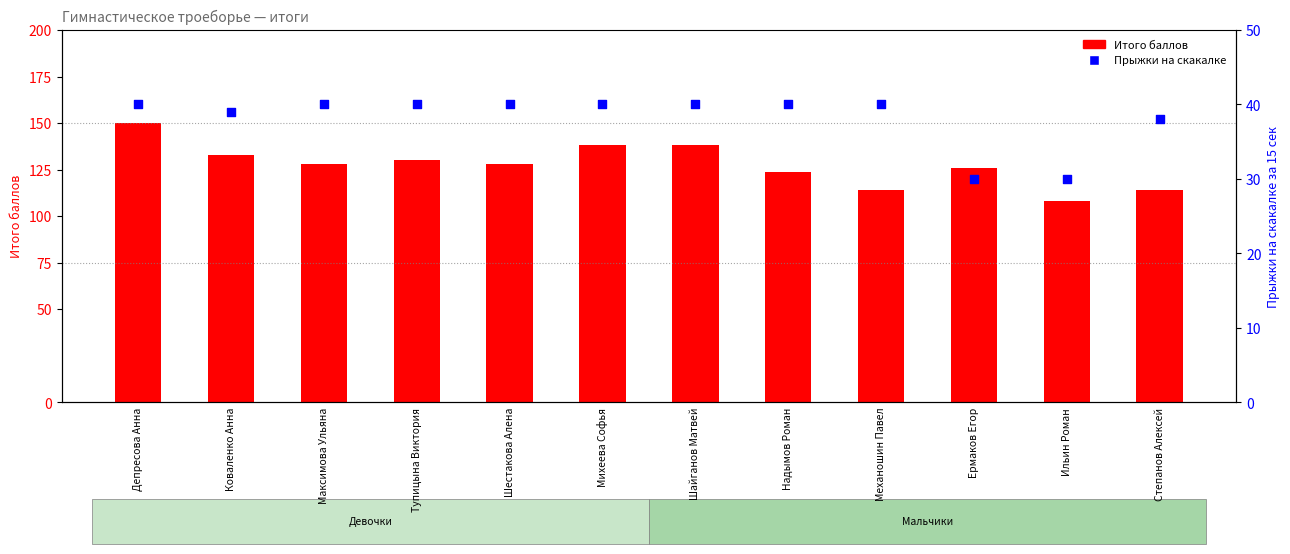

Which series has the largest total across all categories?

Итого баллов